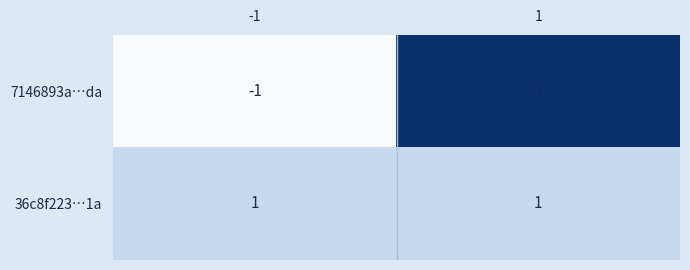

What is the total value across all series at 1?

8